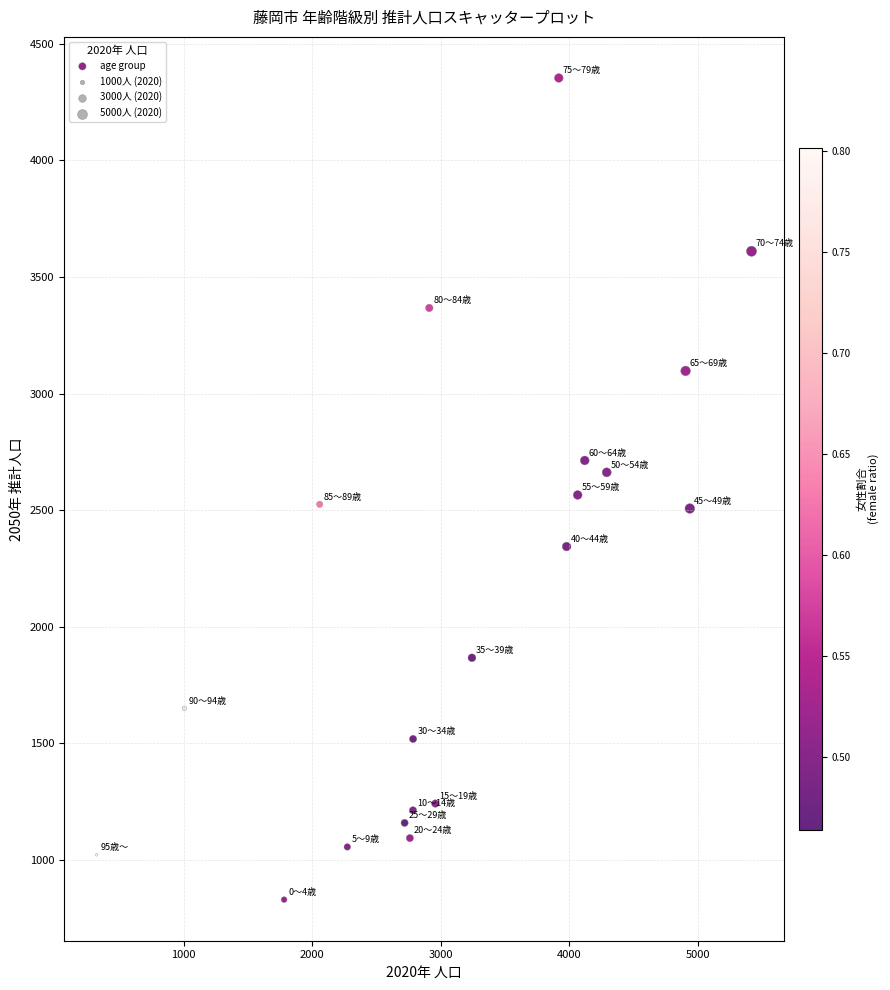

What is the range of X values (max minus min)?

5097